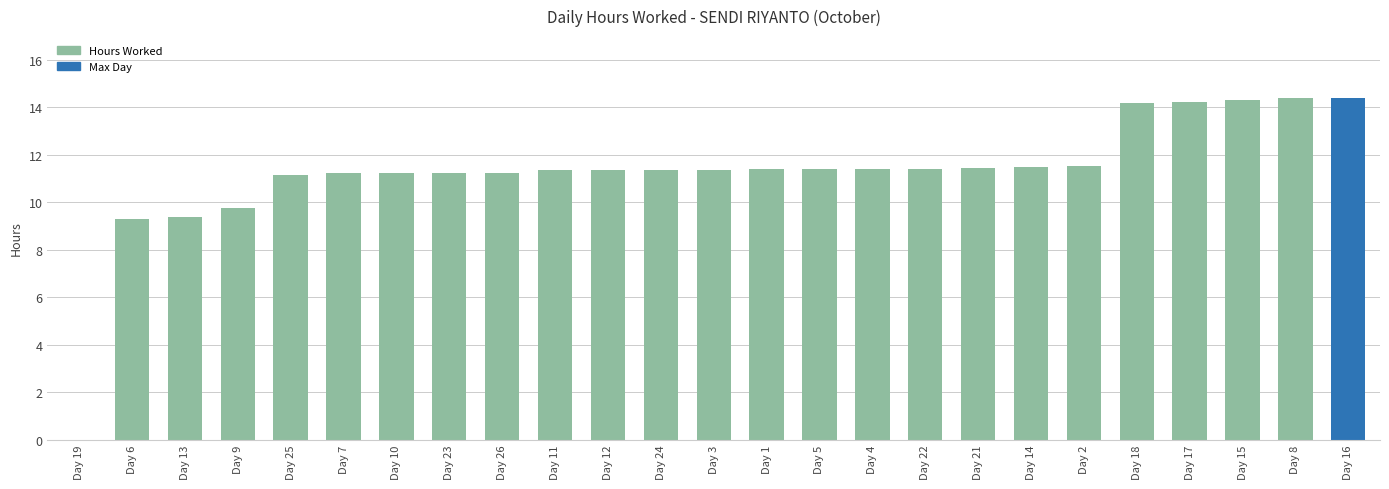

The value at Day 26 is 18.0. True or false?

False